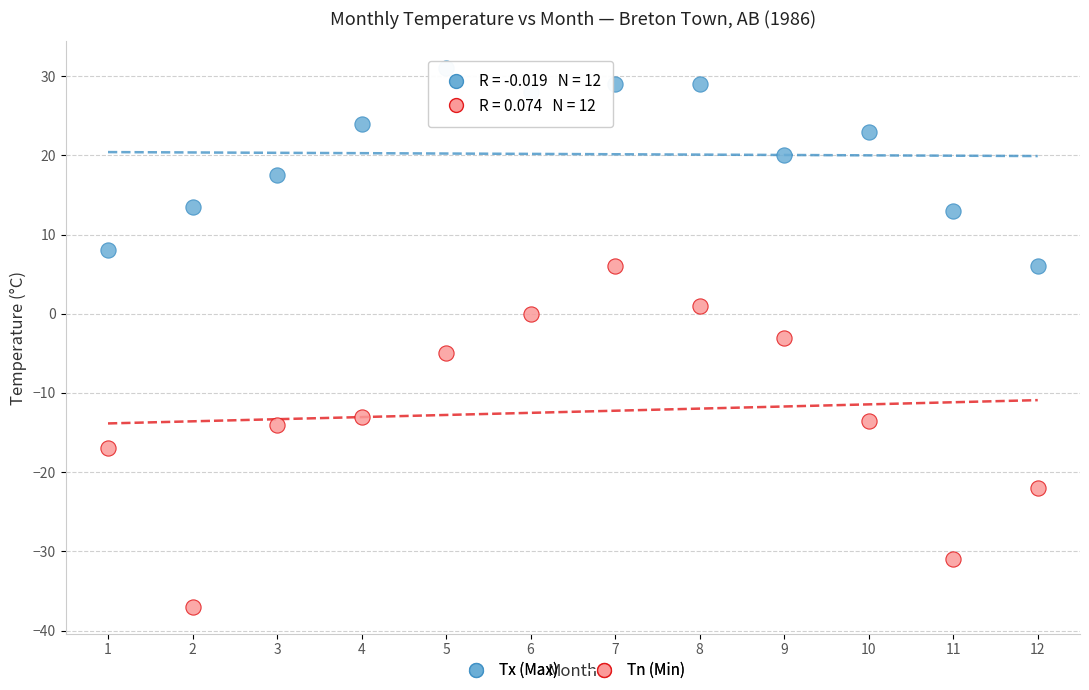

Which series contains the lowest Y value?

Tn (Min)